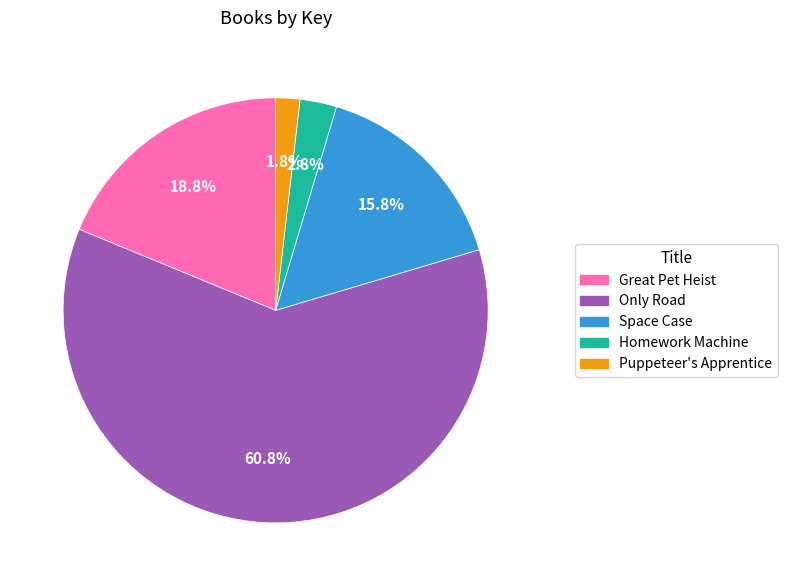

Which category has the biggest portion of the pie?

Only Road